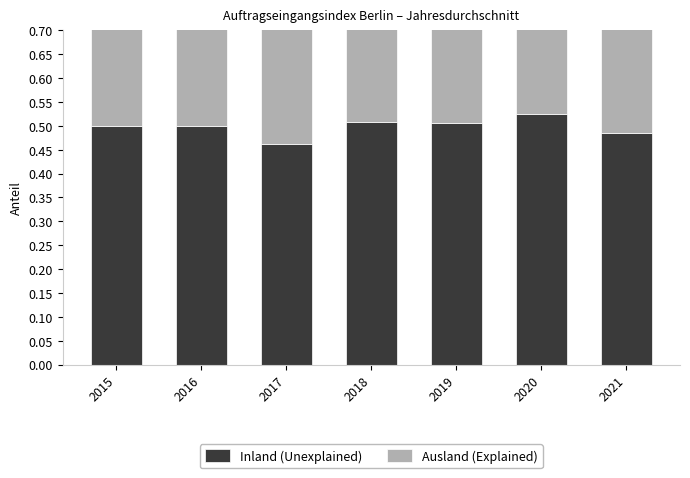

Reading left to right, transcribe all the data shown in this chart.

Inland (Unexplained): 2015=0.5	2016=0.5	2017=0.5	2018=0.5	2019=0.5	2020=0.5	2021=0.5
Ausland (Explained): 2015=0.5	2016=0.5	2017=0.5	2018=0.5	2019=0.5	2020=0.5	2021=0.5